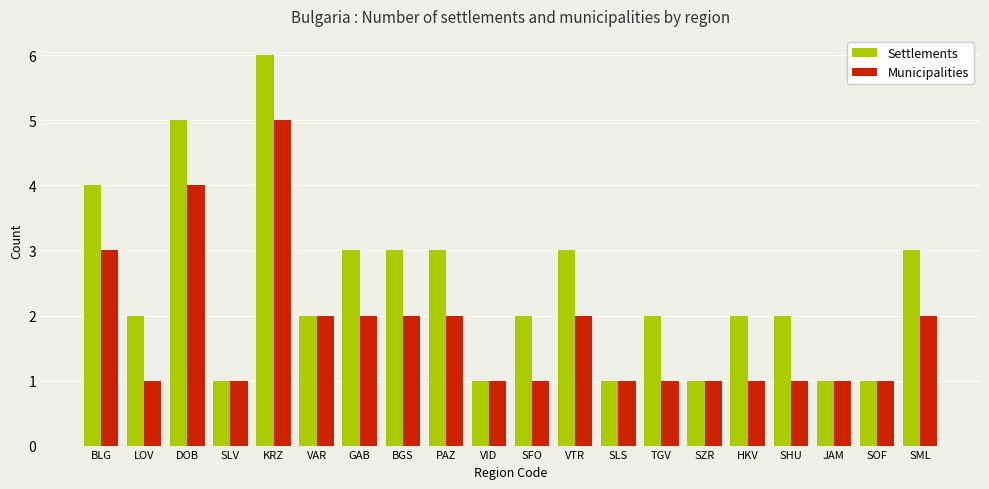

What is the difference between the Settlements values at PAZ and KRZ?

3